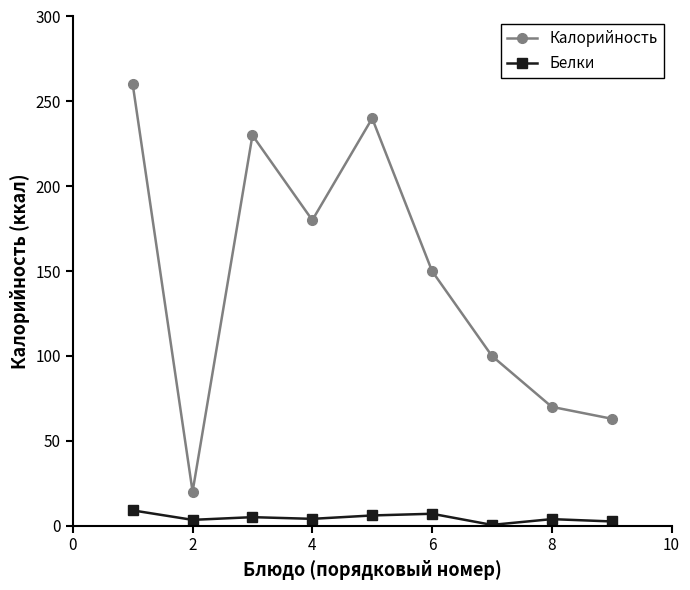

At how many categories does at least one series exceed 225?

3